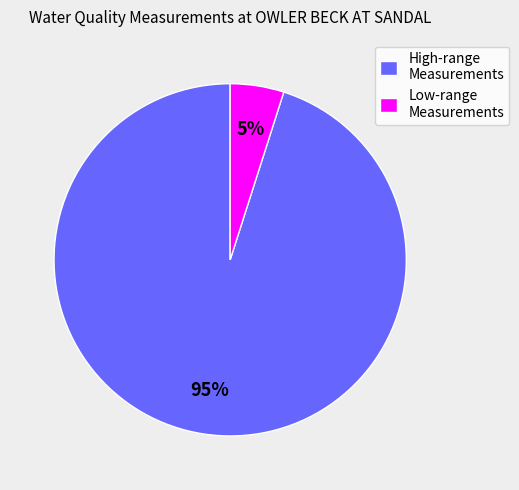

Is it true that High-range Measurements is 86% of the pie?

False